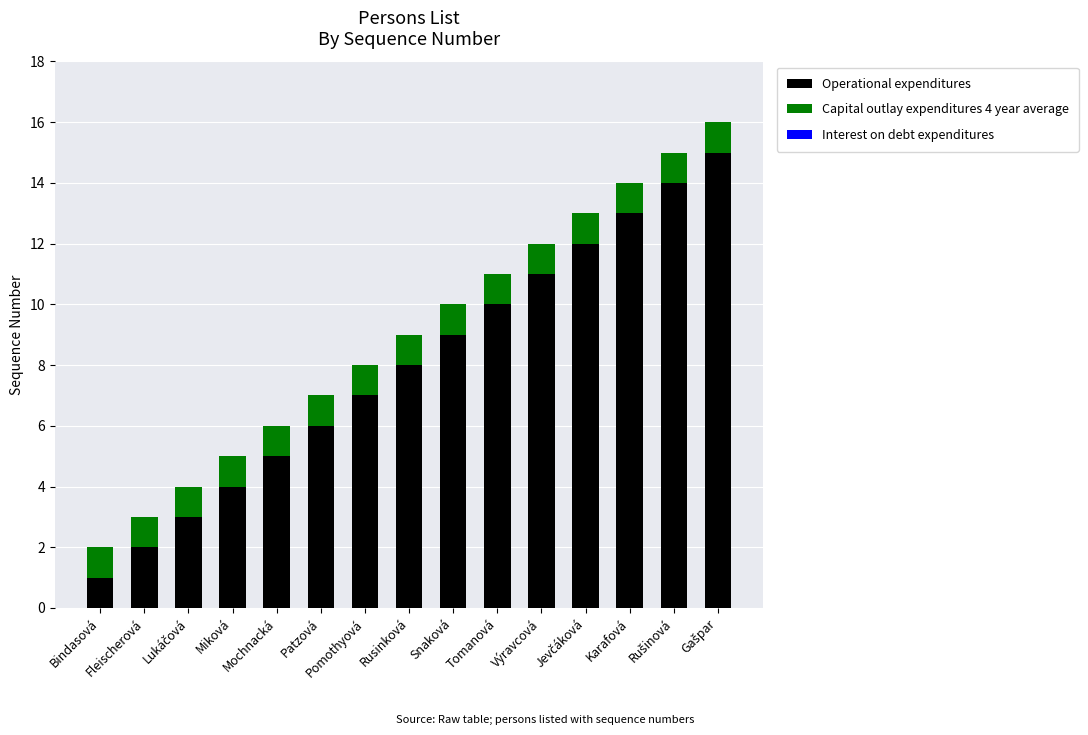

Does the chart contain any negative values?

No